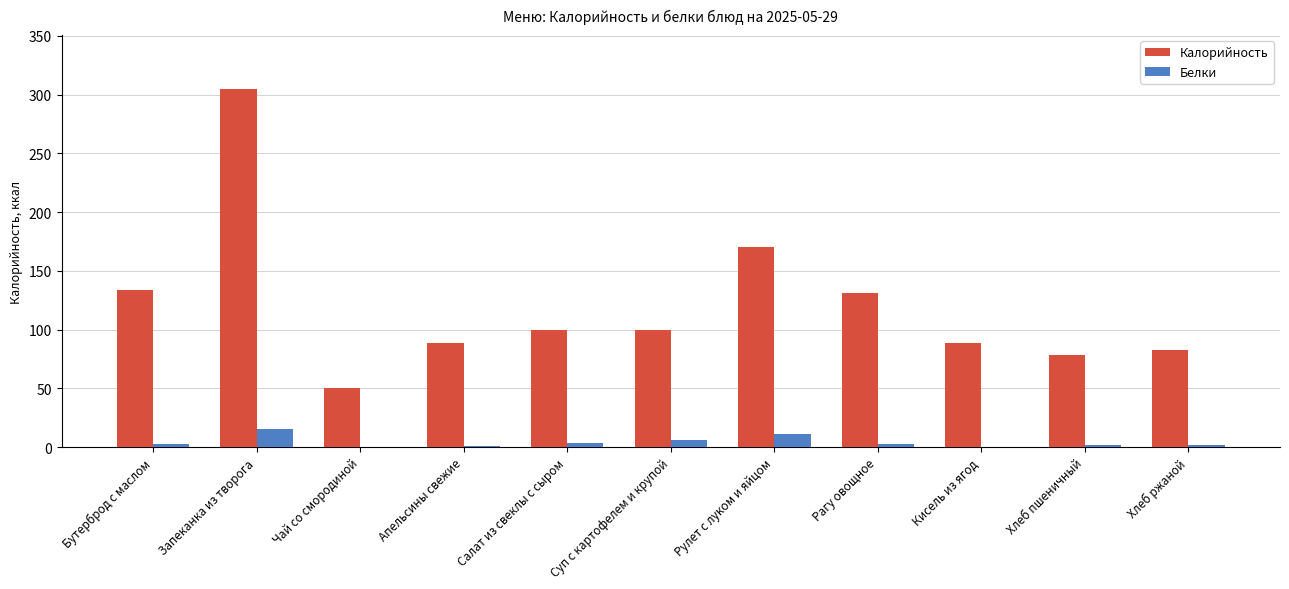

What are all the series names shown in the legend?

Калорийность, Белки